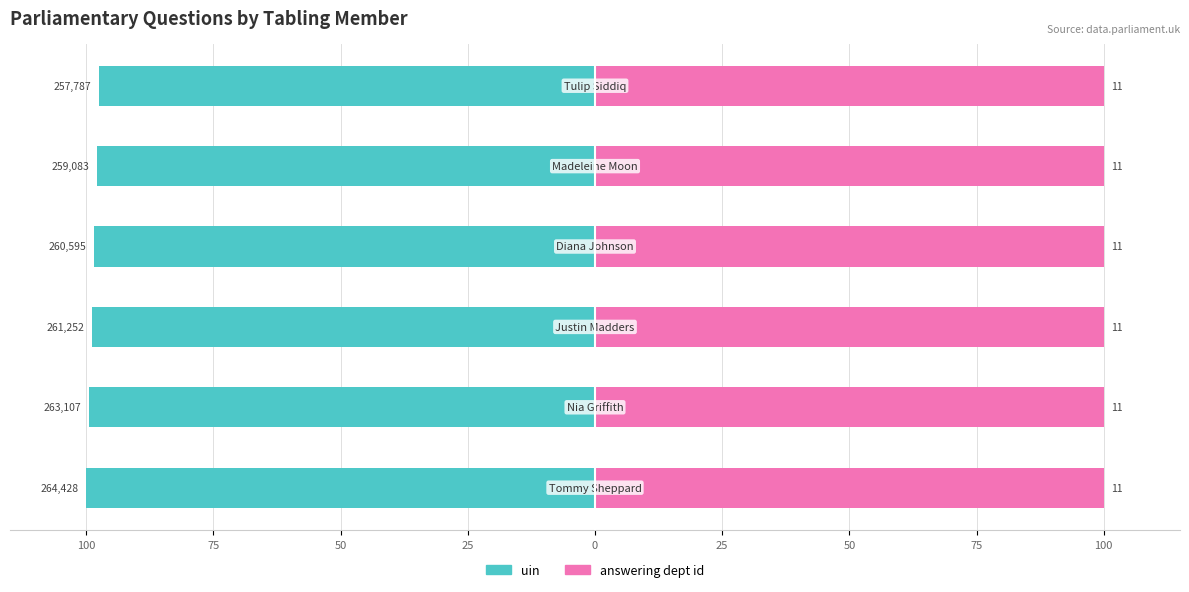

How many data points does each series have?

6